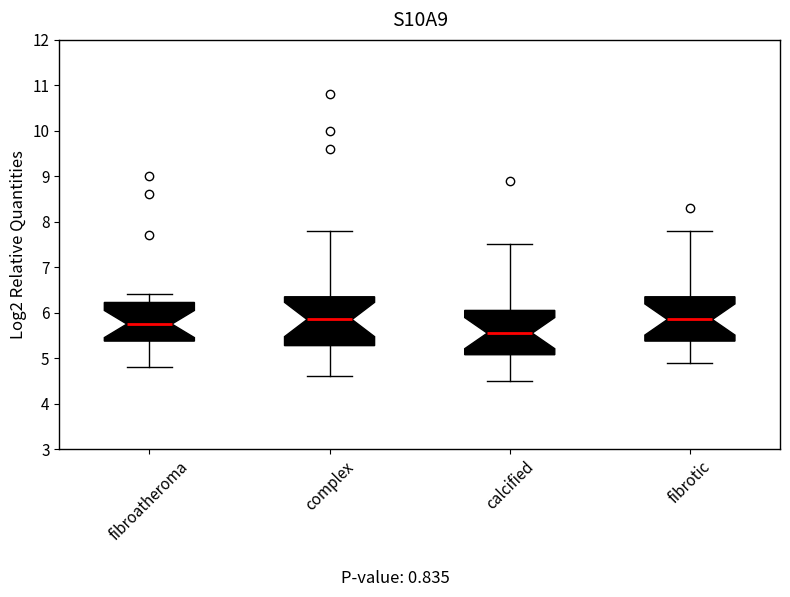

Where is the lower edge of the box for fibroatheroma on the y-axis? The values are not printed on the chart, so give them approximately, as read against the axis.

5.4